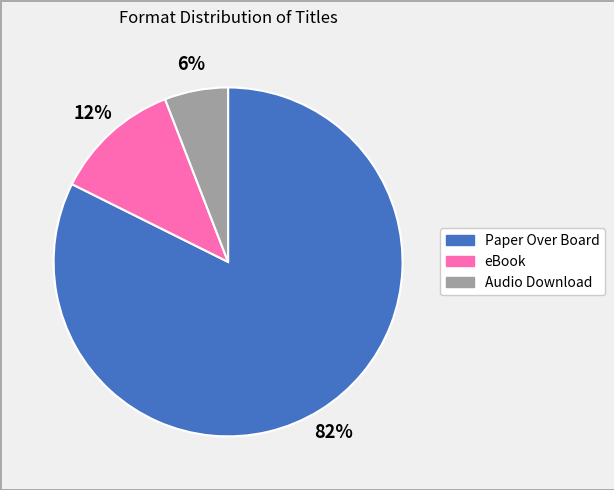

Which has a higher value, Paper Over Board or Audio Download?

Paper Over Board